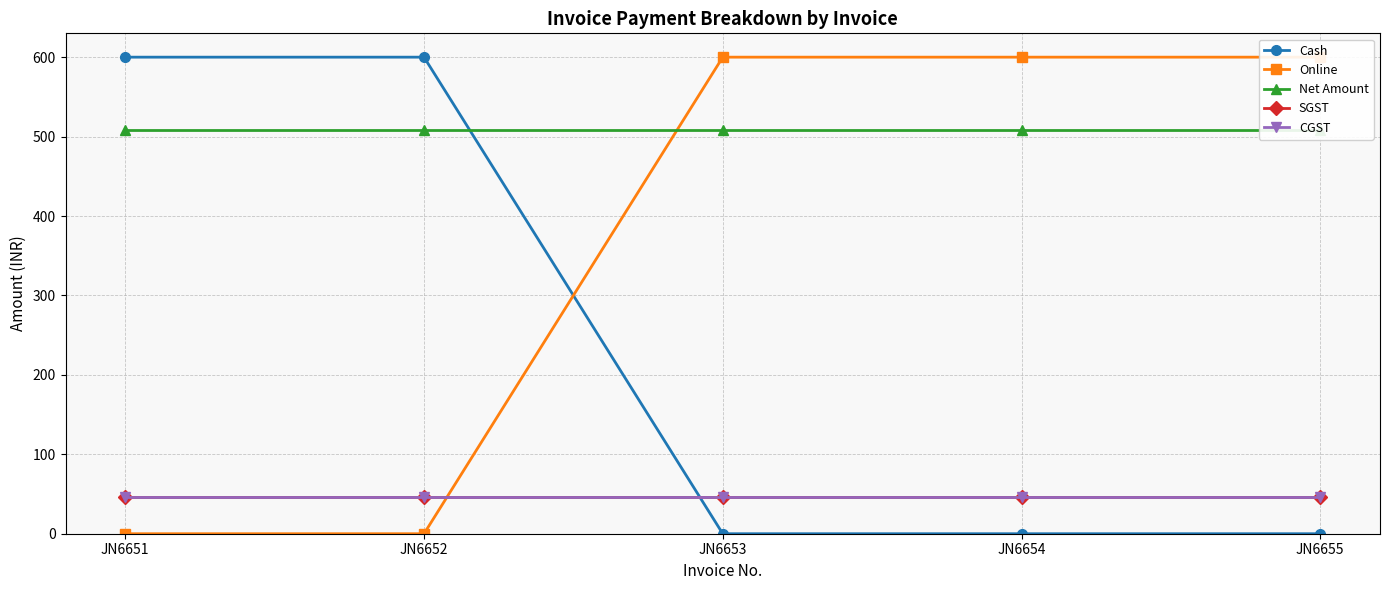

Rank the series at JN6652 from highest to lowest value.

Cash, Net Amount, SGST, CGST, Online